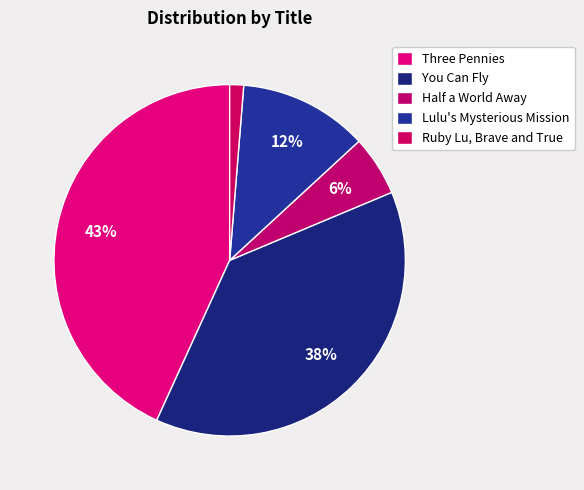

What is the total percentage of Half a World Away and You Can Fly?

43.7%